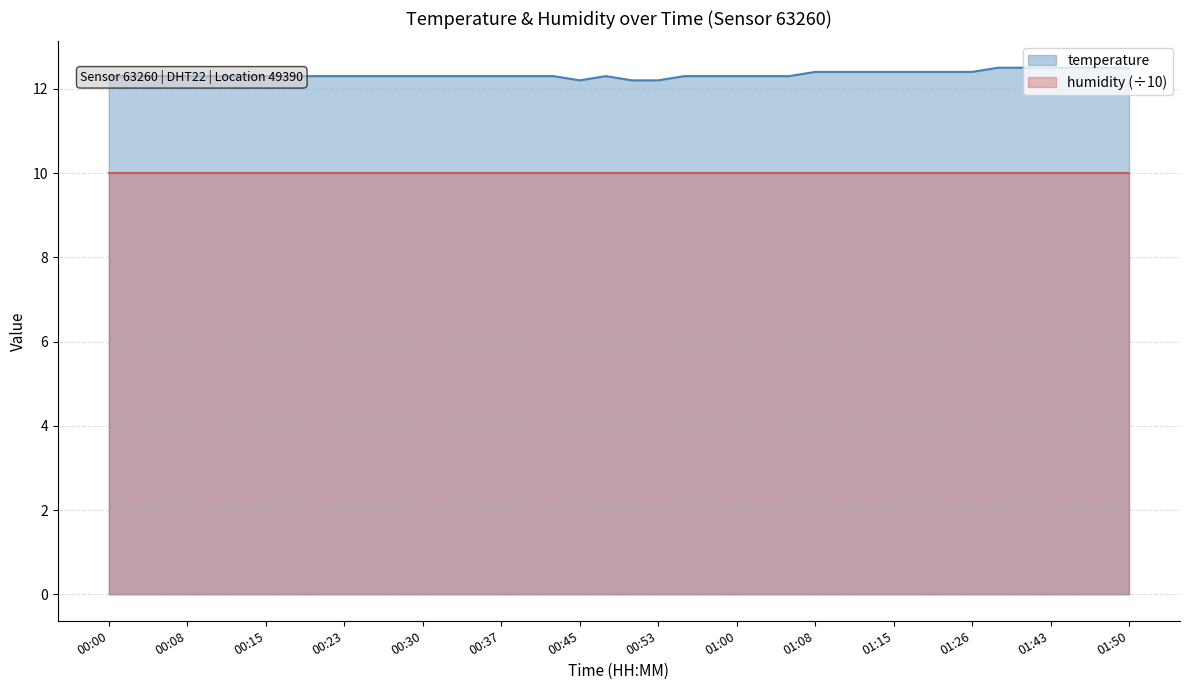

List the labels in order of value, largest first.

01:37, 01:40, 01:43, 01:45, 01:48, 01:50, 01:08, 01:10, 01:13, 01:15, 01:18, 01:20, 01:26, 00:00, 00:03, 00:05, 00:08, 00:10, 00:13, 00:15, 00:18, 00:20, 00:23, 00:25, 00:28, 00:30, 00:33, 00:35, 00:37, 00:40, 00:42, 00:48, 00:55, 00:58, 01:00, 01:03, 01:05, 00:45, 00:50, 00:53